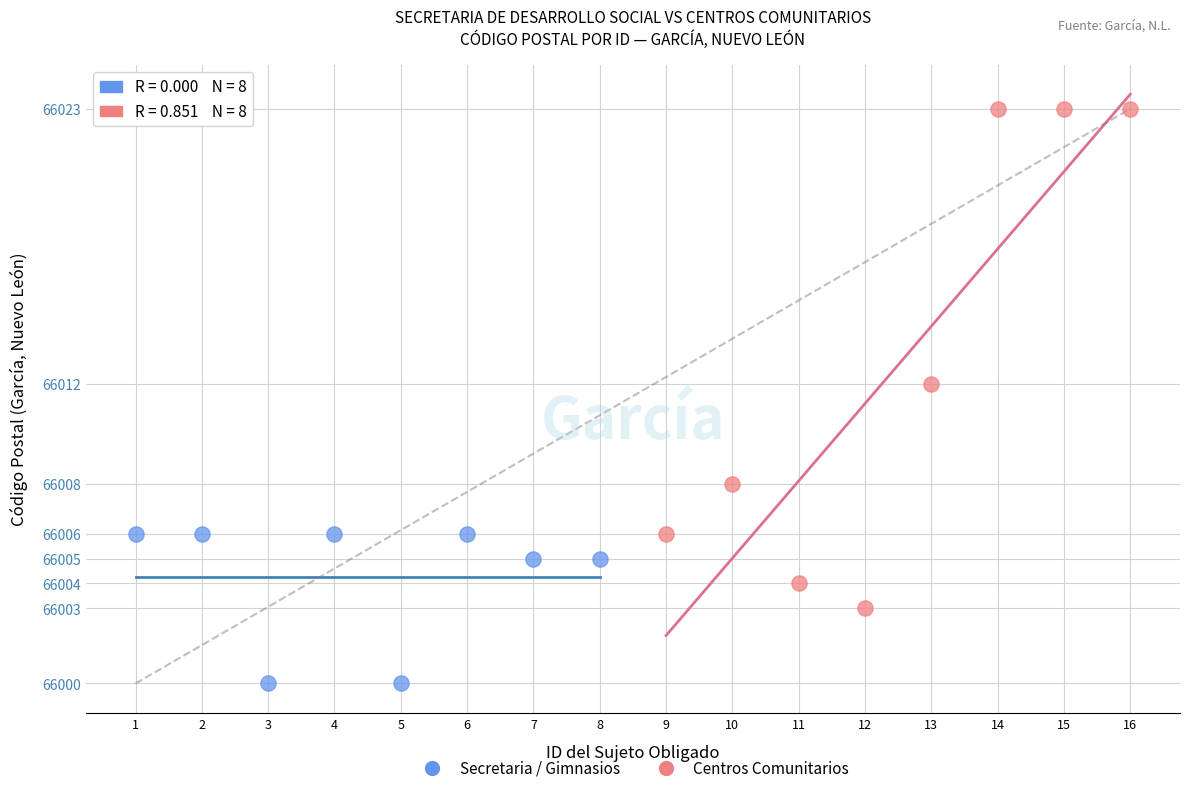

Which series contains the highest Y value?

Centros Comunitarios